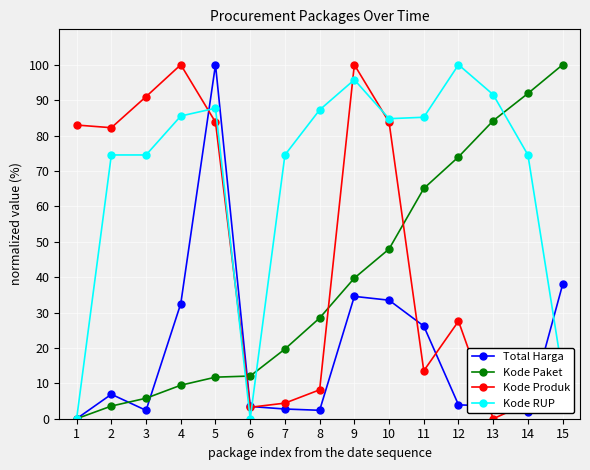

Does the chart display data point markers on the line(s)?

Yes